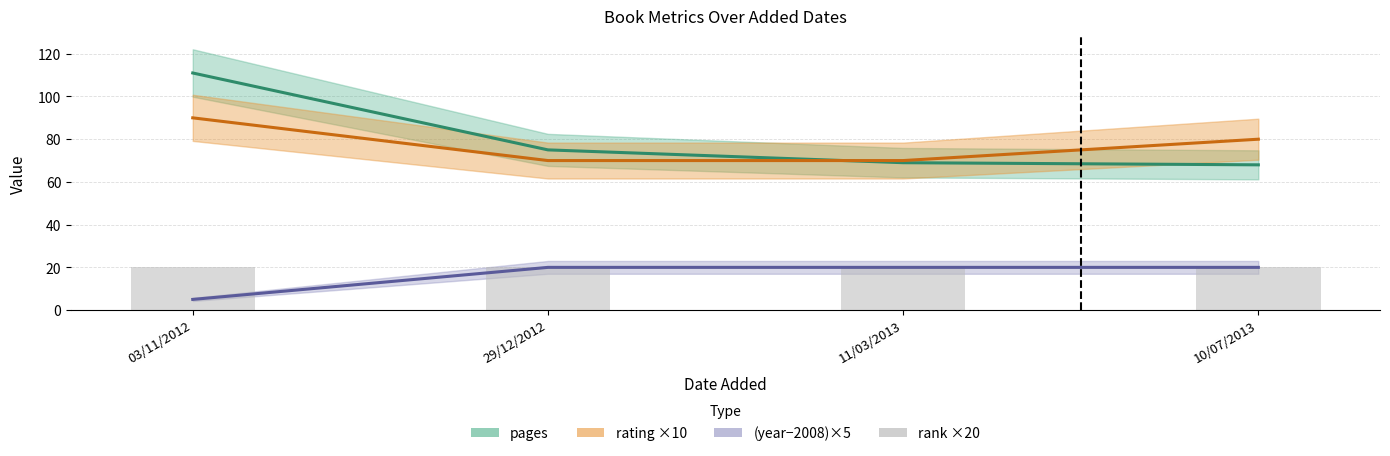

Reading right to left, what are all the values shown in this chart?

pages: 68	69	75	111
rating: 80	70	70	90
year: 20	20	20	5